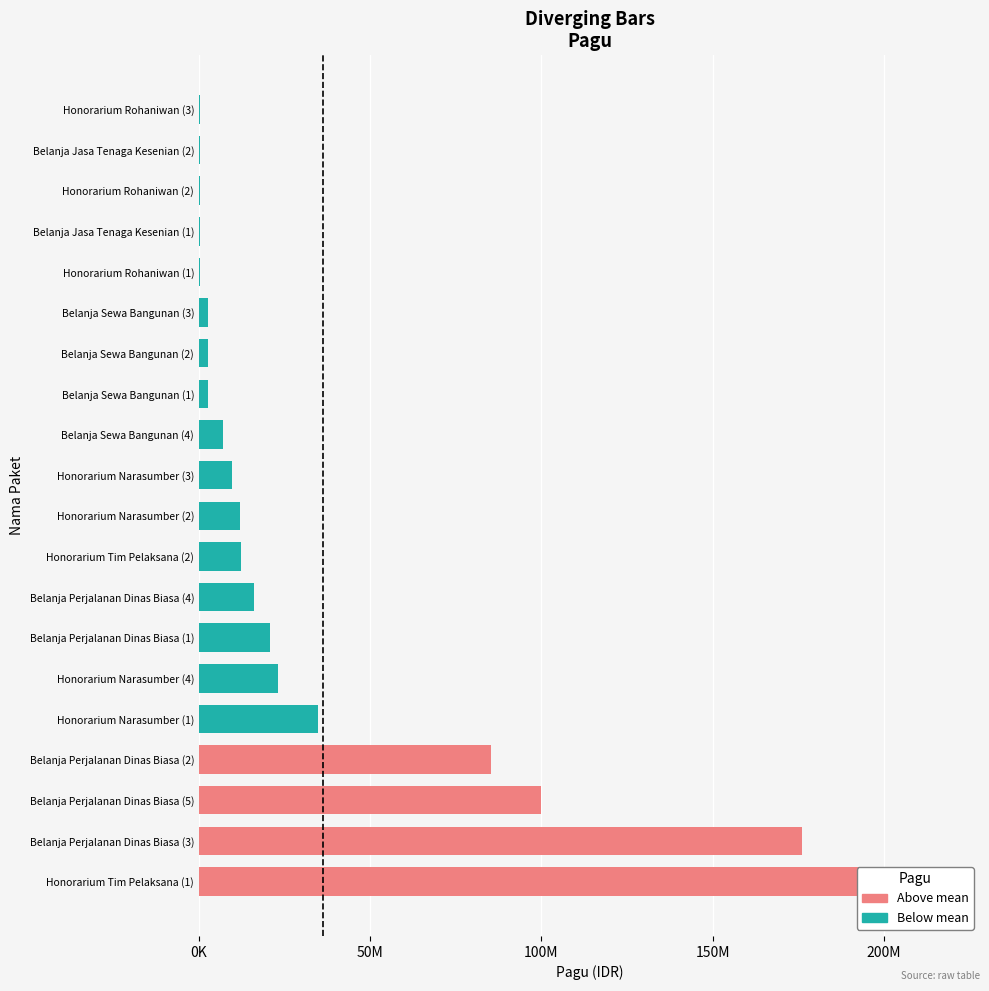

Approximately how many times larger is the value at Belanja Perjalanan Dinas Biasa (1) compared to Belanja Perjalanan Dinas Biasa (2)?

0.2